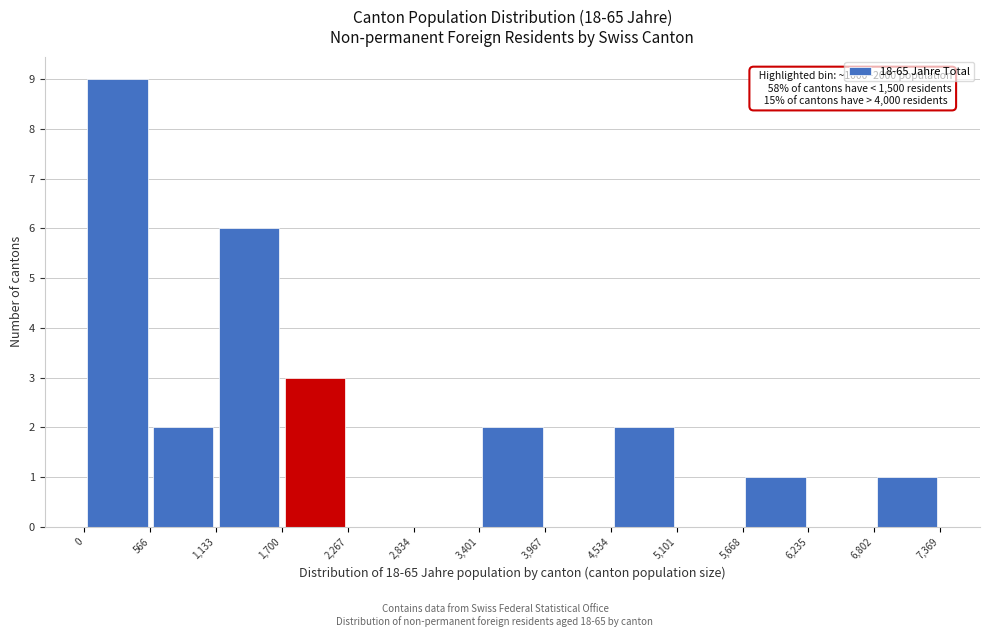

Which range on the x-axis has the tallest bar?

0 to 566